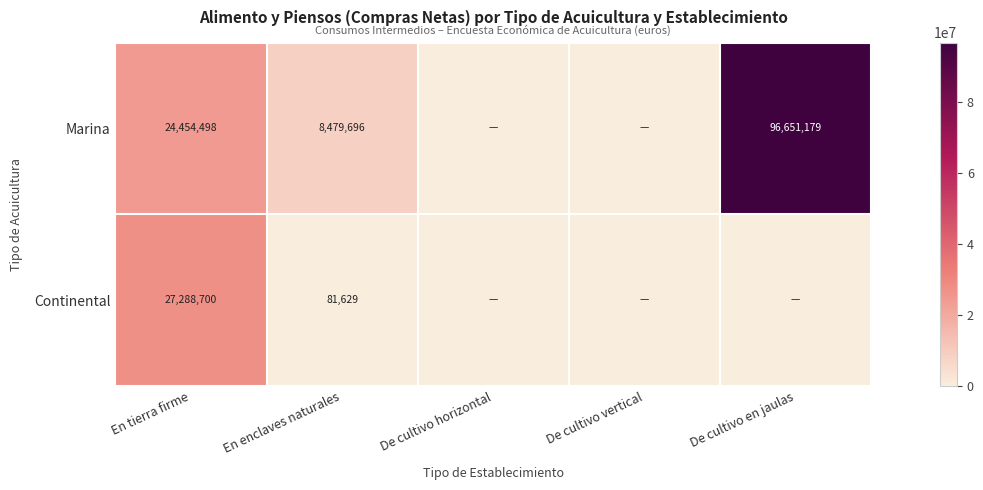

What is the maximum value shown in the chart?

96651178.9